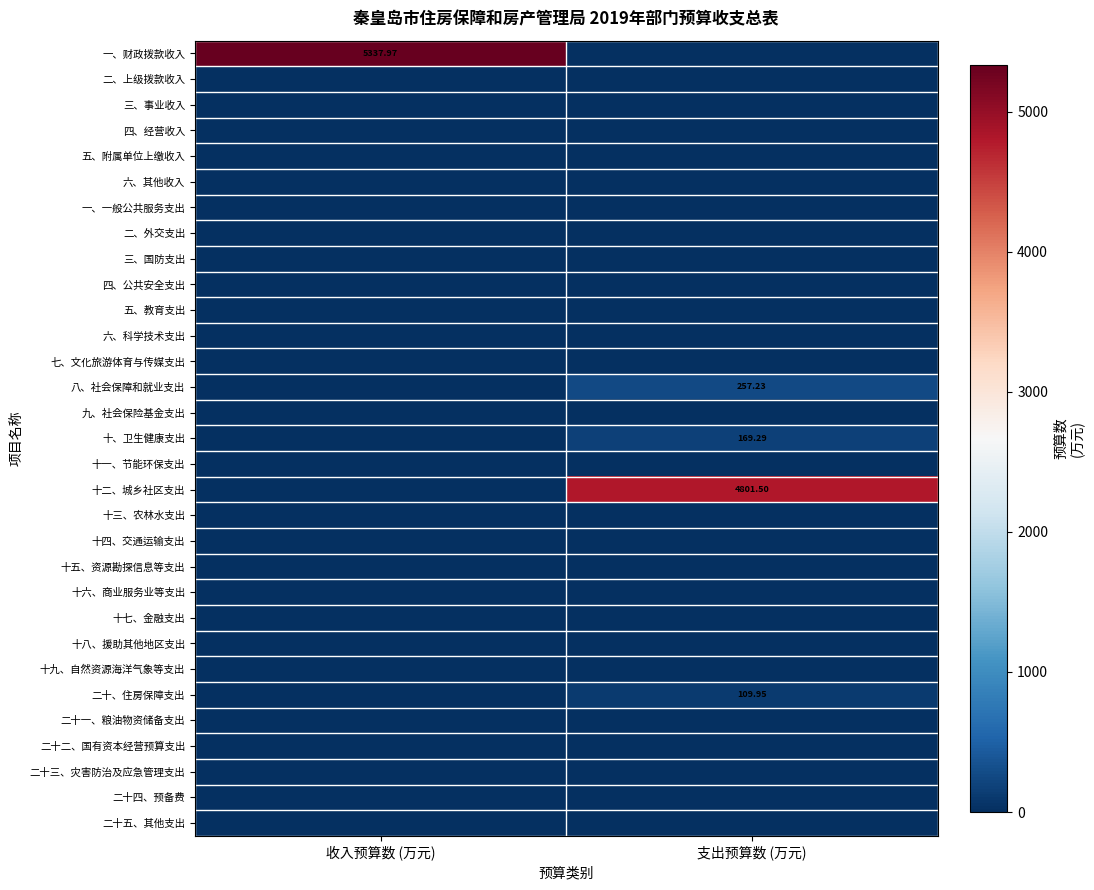

How many positive values does the 八、社会保障和就业支出 series have?

1